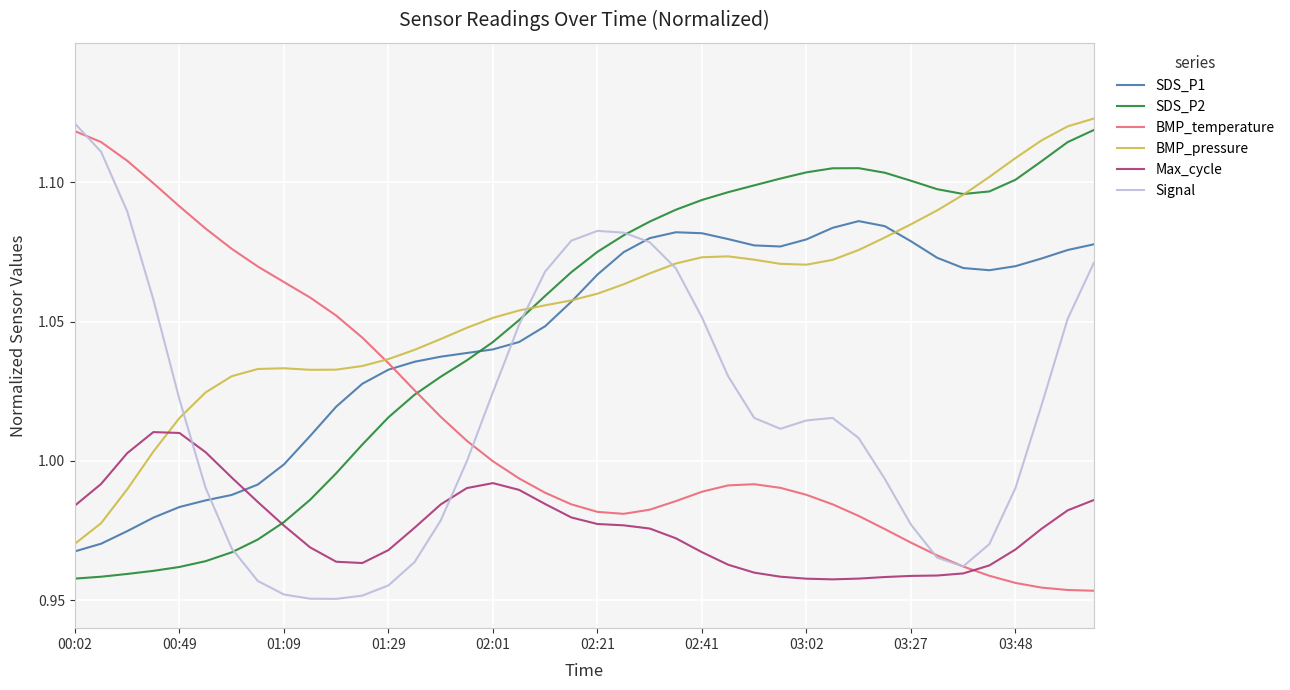

True or false: BMP_pressure and BMP_temperature intersect in this chart.

True